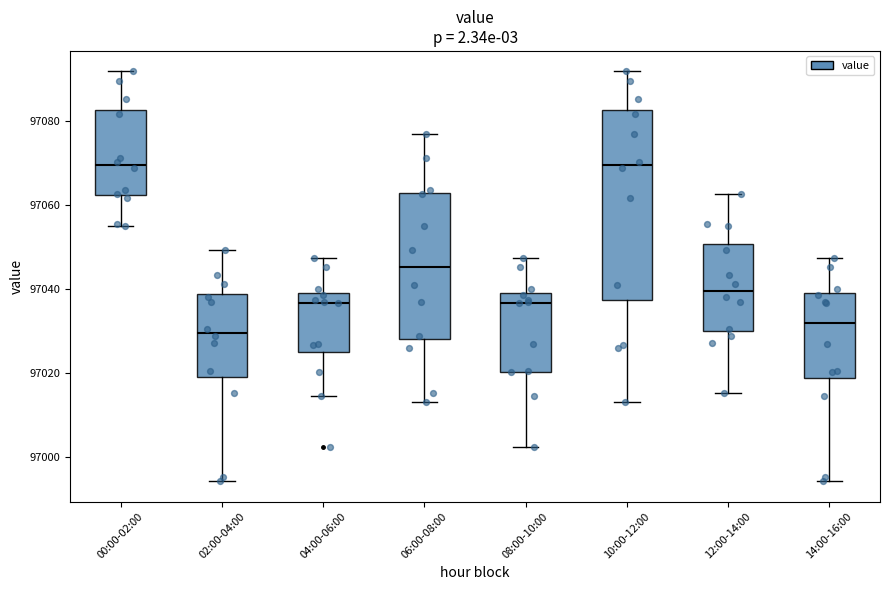

Where does the median line of the box for 06:00-08:00 sit on the y-axis? The values are not printed on the chart, so give them approximately, as read against the axis.

97046